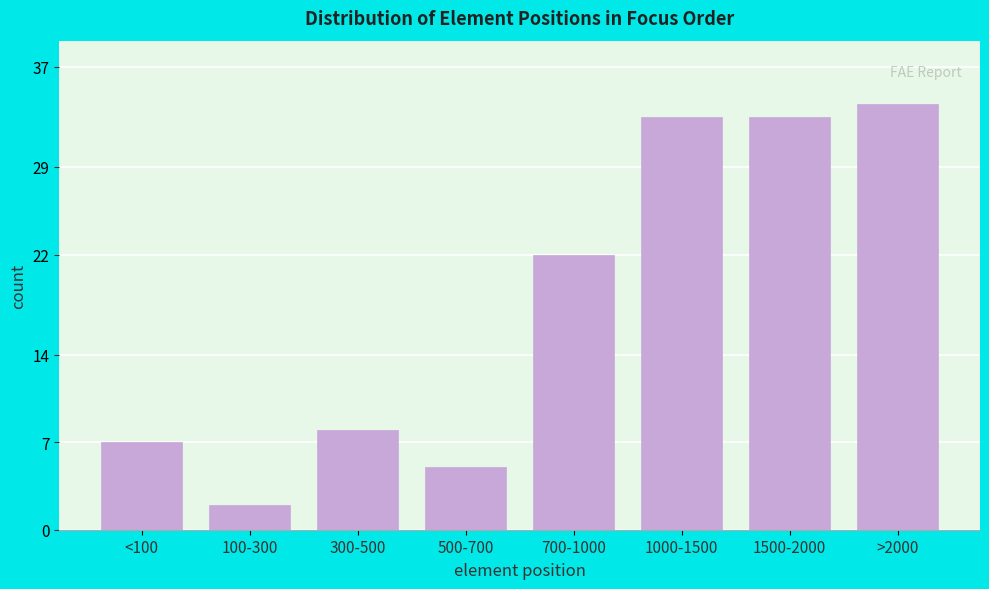

Reading right to left, transcribe all the data shown in this chart.

34	33	33	22	5	8	2	7